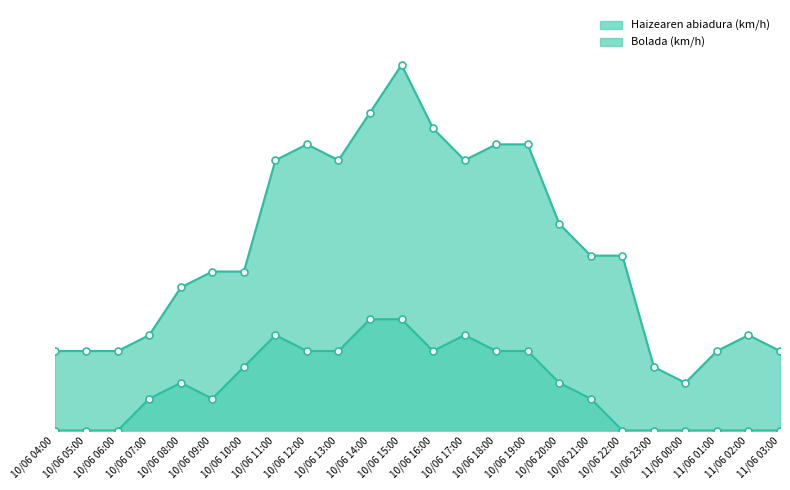

How many interior local valleys does the Haizearen abiadura (km/h) series have?

2